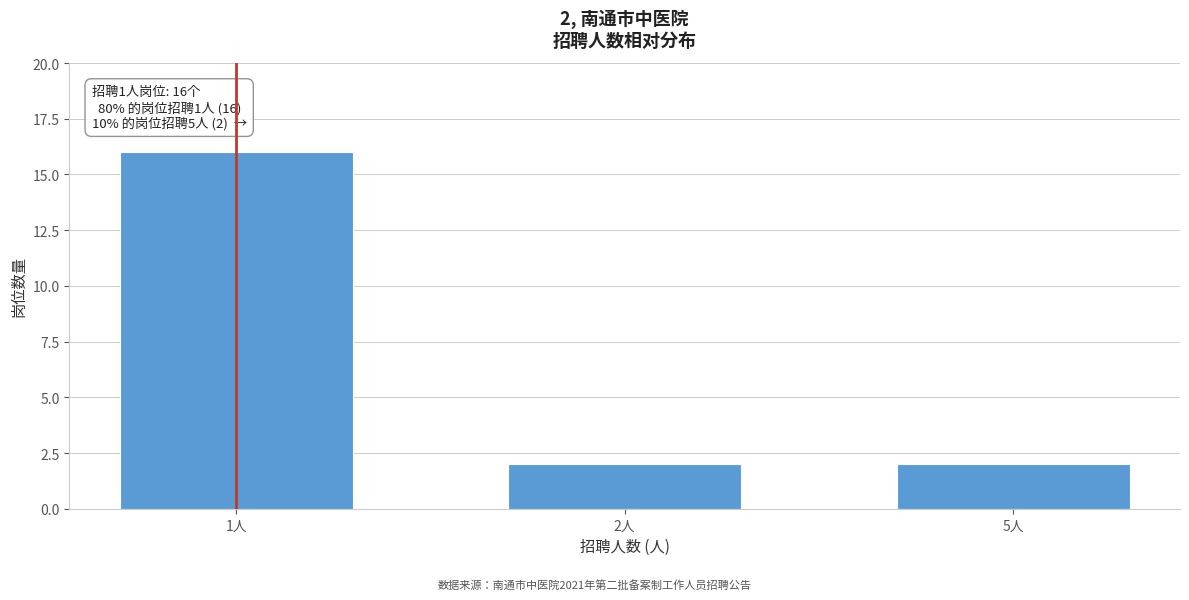

Reading right to left, list all the values displayed in this chart.

5人=2	2人=2	1人=16